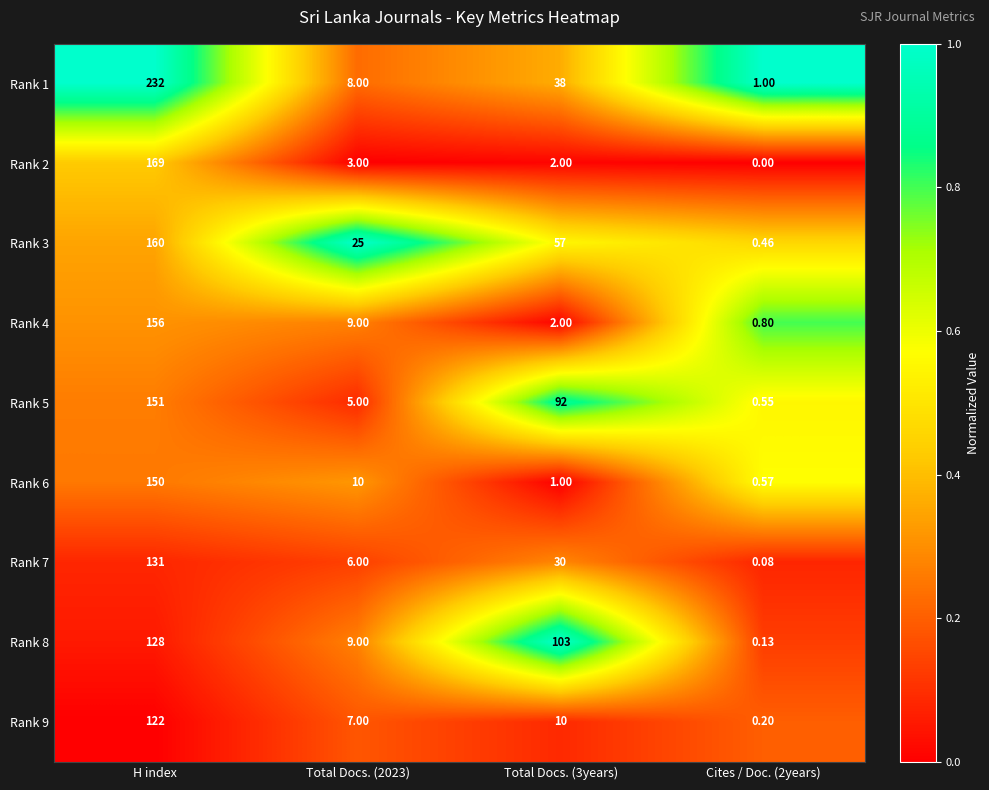

Which category has the highest value in the Rank 7 series?

H index